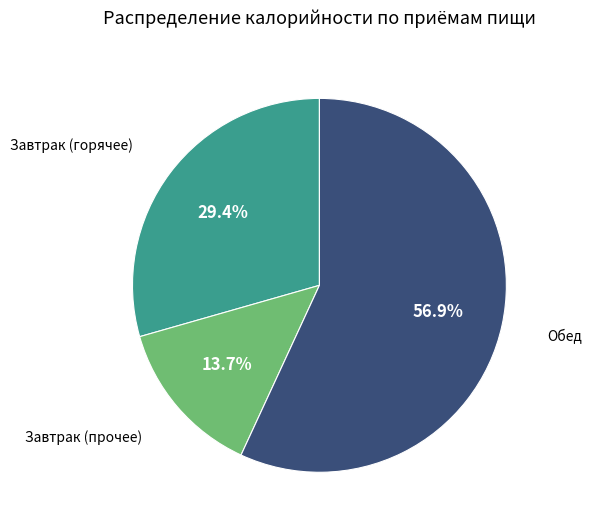

Is there any slice that represents more than half of the pie?

Yes